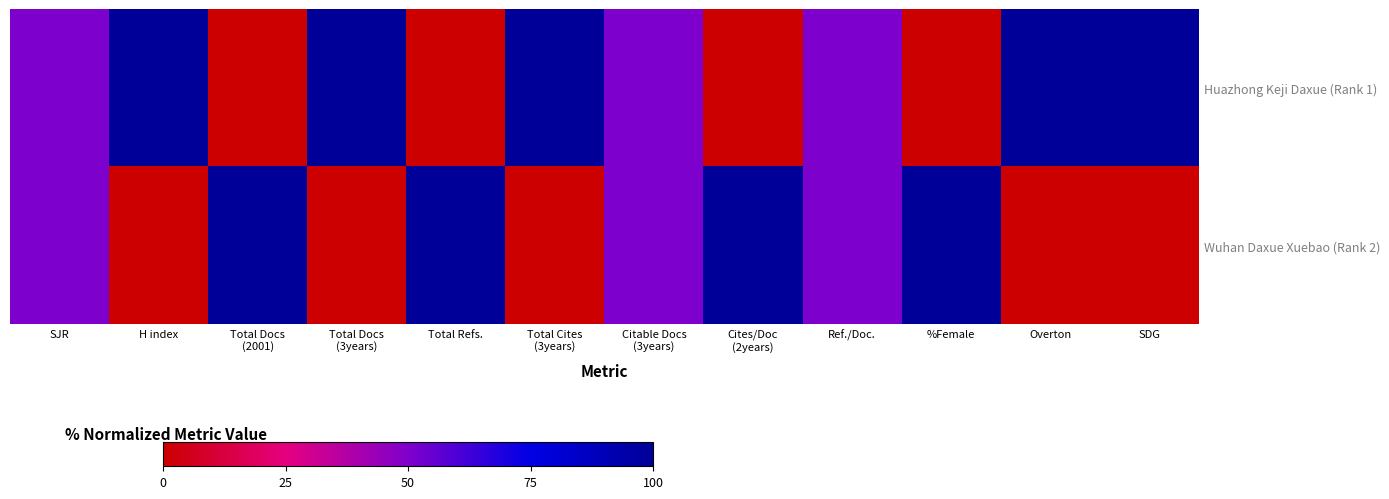

What is the difference between the highest and lowest values at Total Docs
(3years)?

100